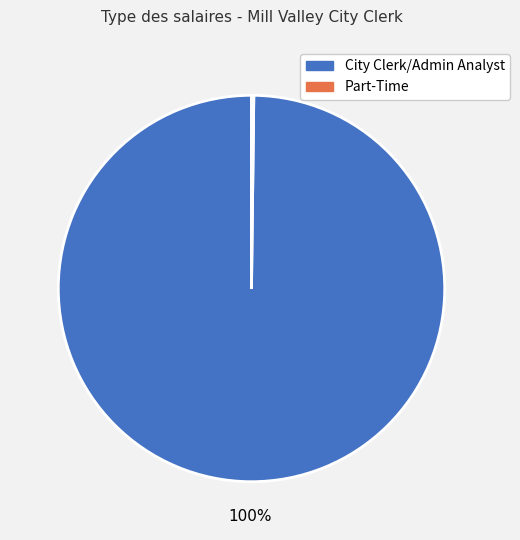

To the nearest percent, what is the difference between the largest and smallest slice percentages?

100%